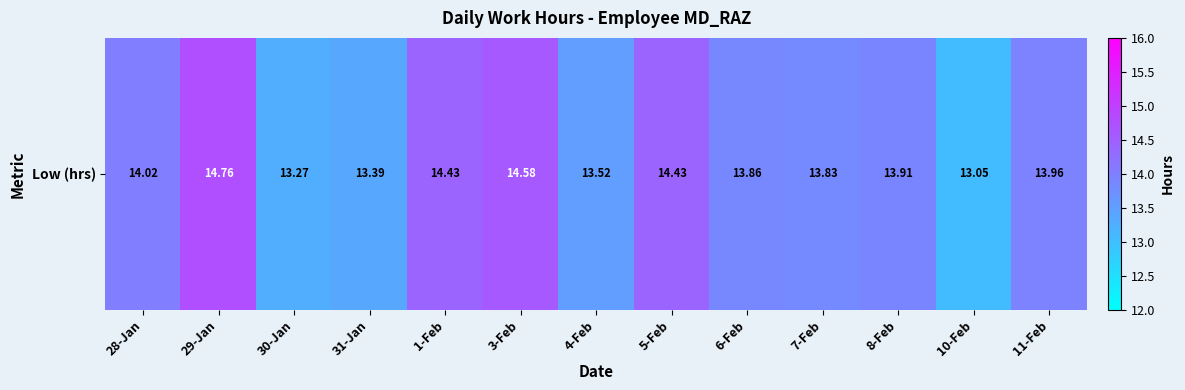

What is the ratio of the value at 30-Jan to the value at 29-Jan?

0.9